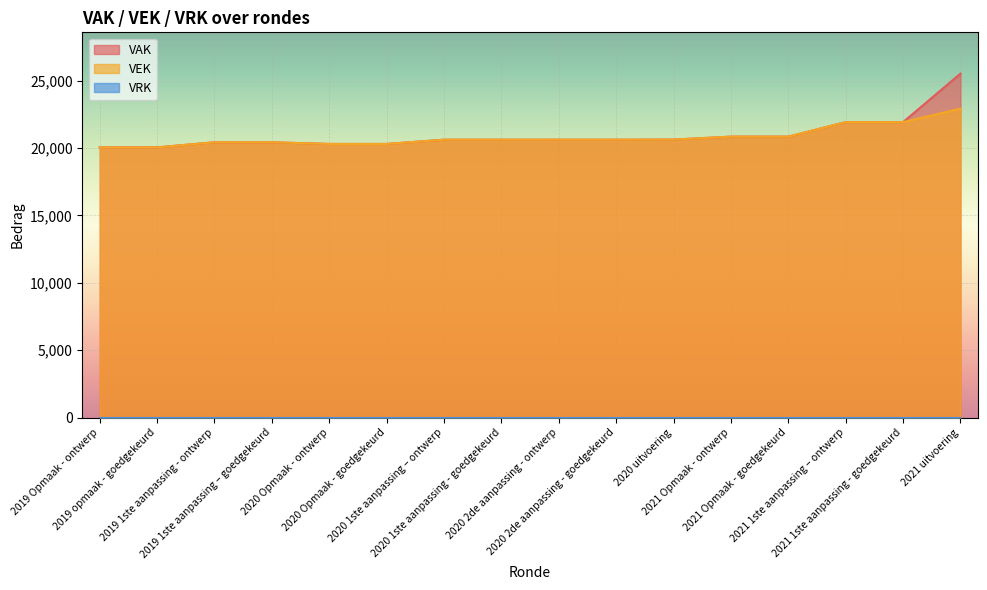

Is it true that VEK equals 31511 at 2020 Opmaak - goedgekeurd?

False